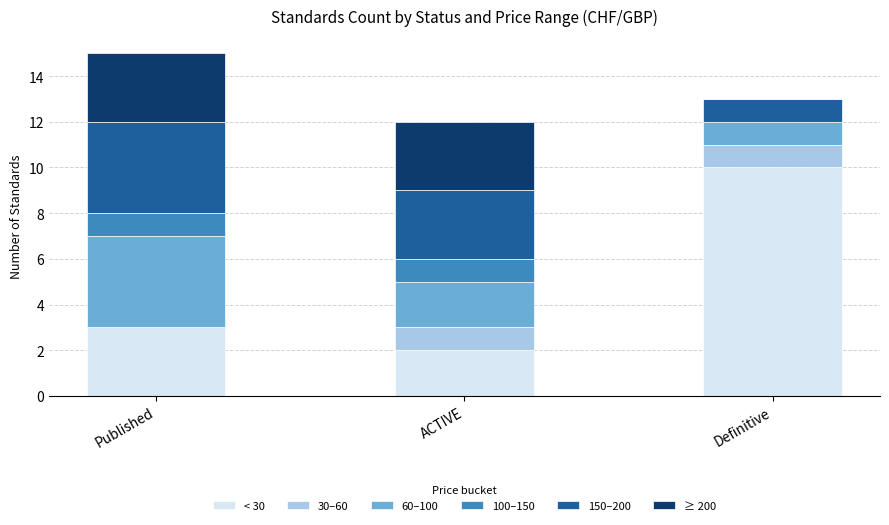

Are the bars horizontal?

No